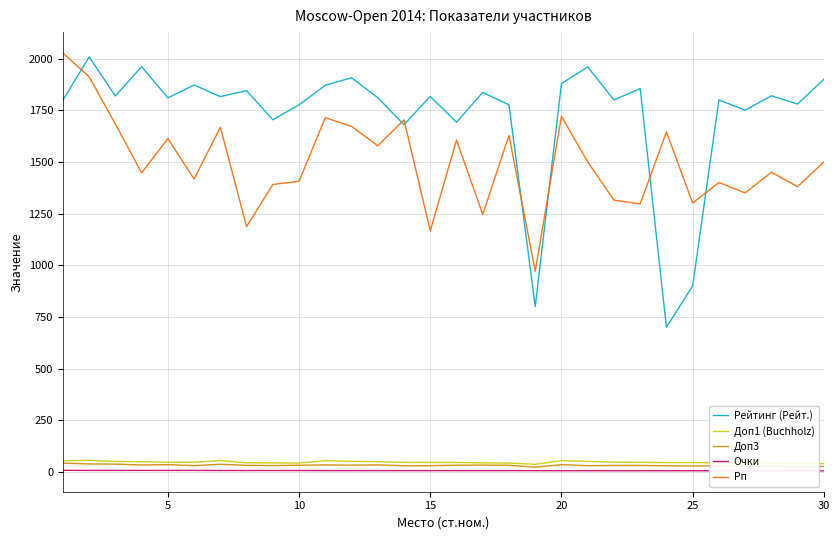

Which series ends up on top after the final intersection of Рп and Рейтинг (Рейт.)?

Рейтинг (Рейт.)